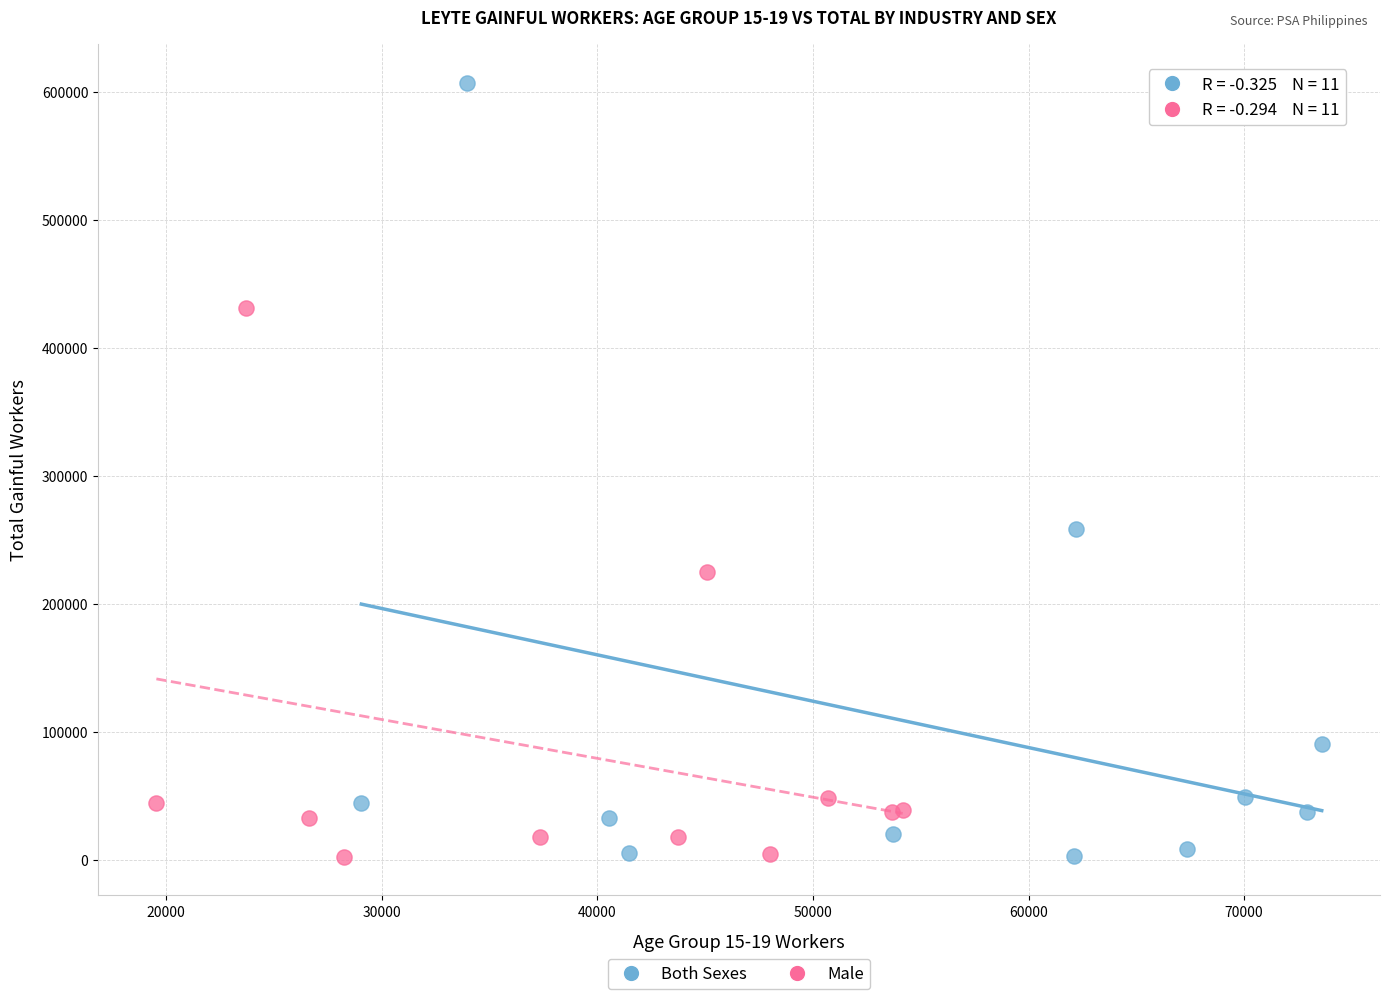

Which series has the widest spread of Y values?

Both Sexes